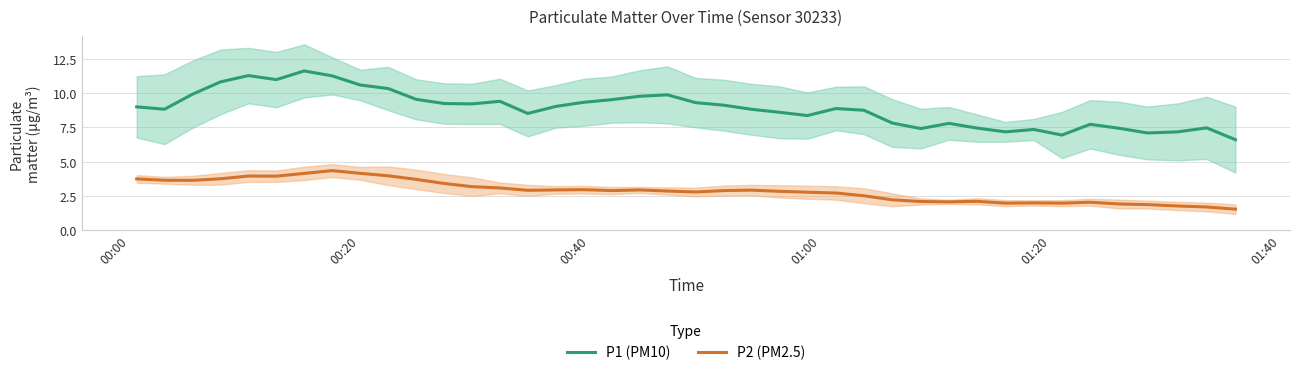

What is the difference between the maximum and second lowest values in the P1 (PM10) series?

4.7